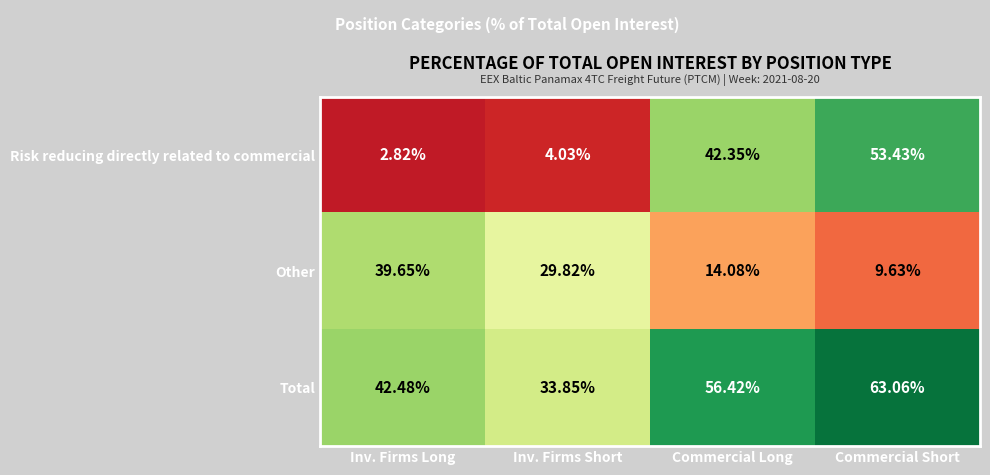

Where does the Other series first go above 29?

Inv. Firms Long